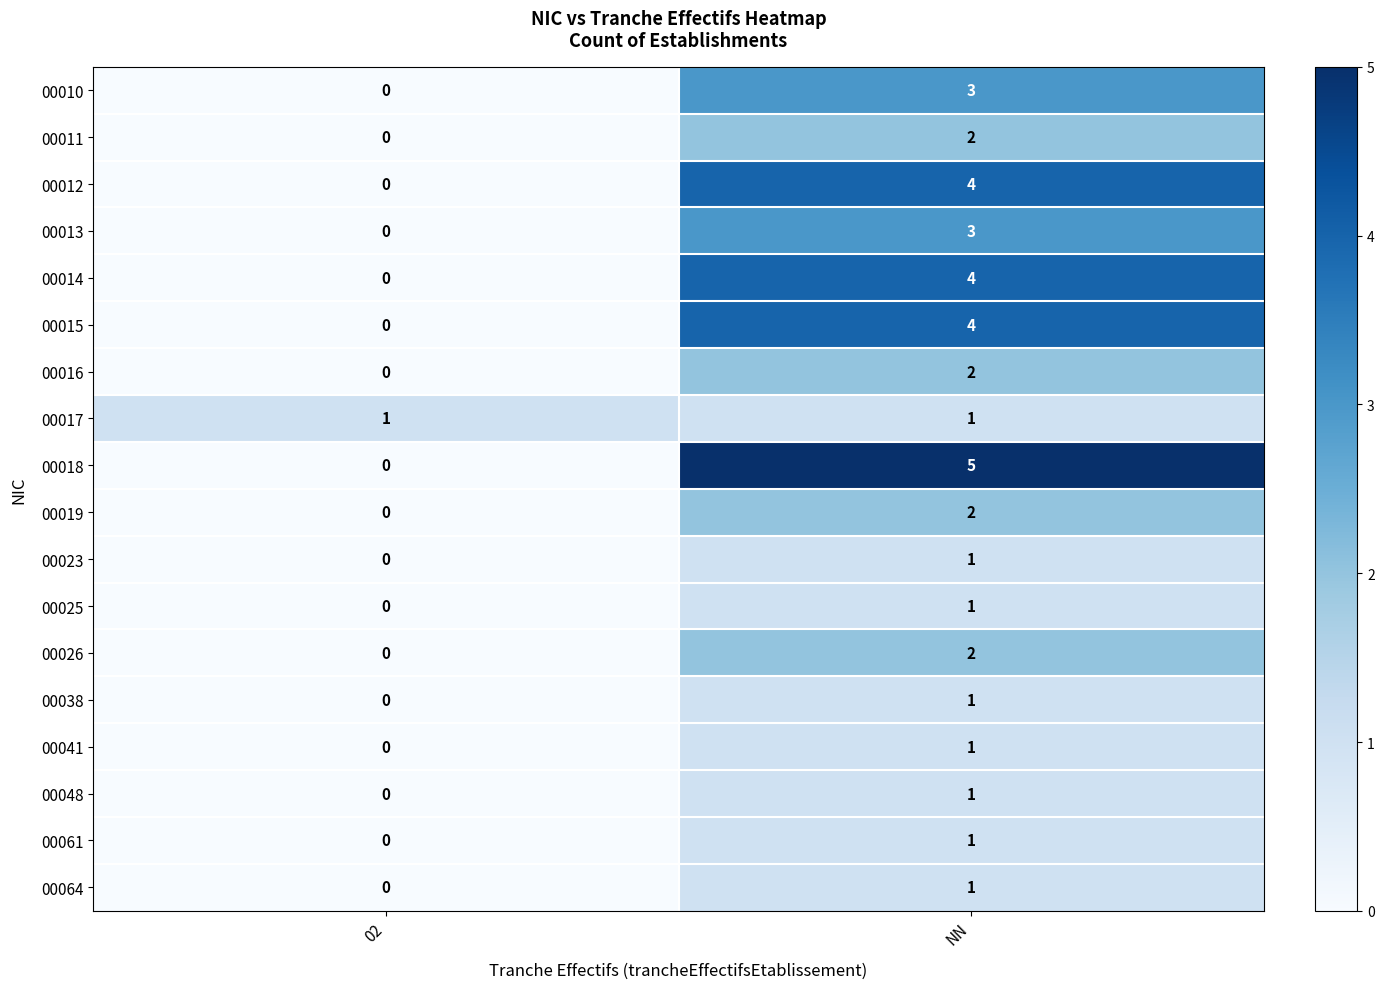

The value of 00010 at 02 is 0. True or false?

True